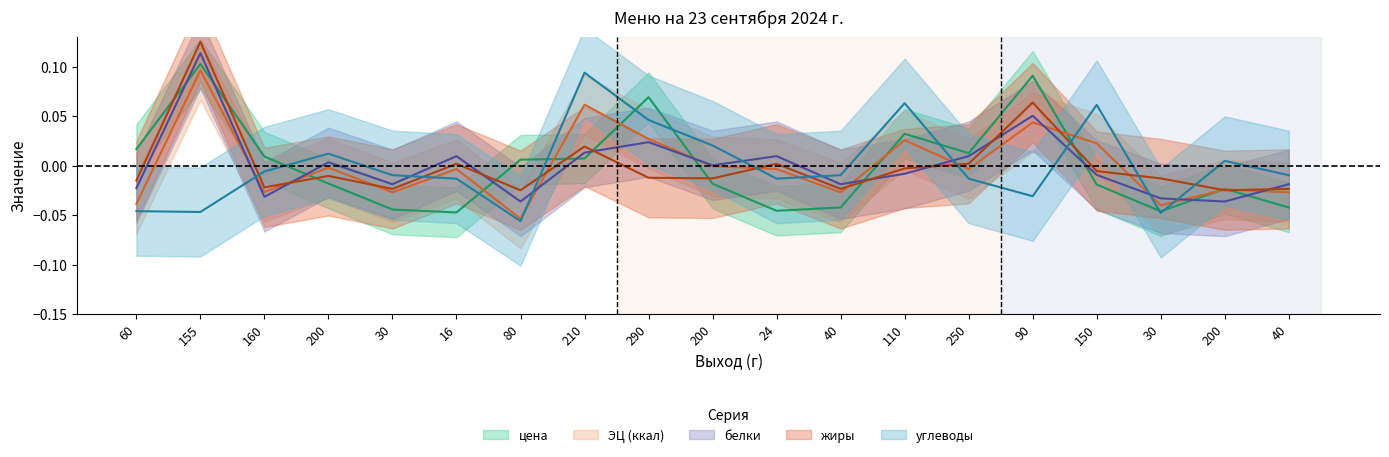

The цена series shows 0.1 at 155. True or false?

True